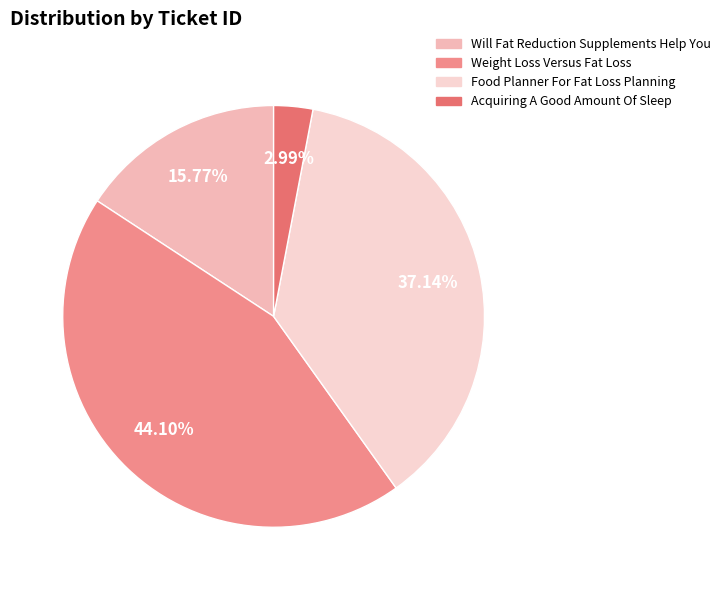

Combined, do Weight Loss Versus Fat Loss and Food Planner For Fat Loss Planning account for over 50%?

Yes